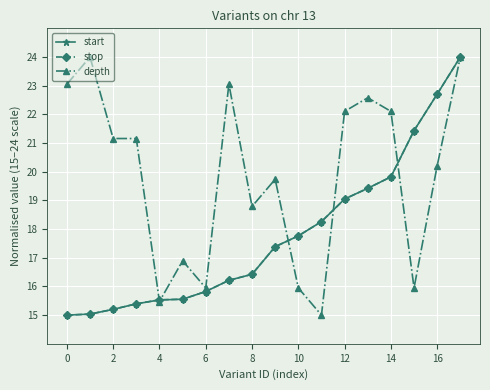

What is the maximum value shown in the chart?

24.0